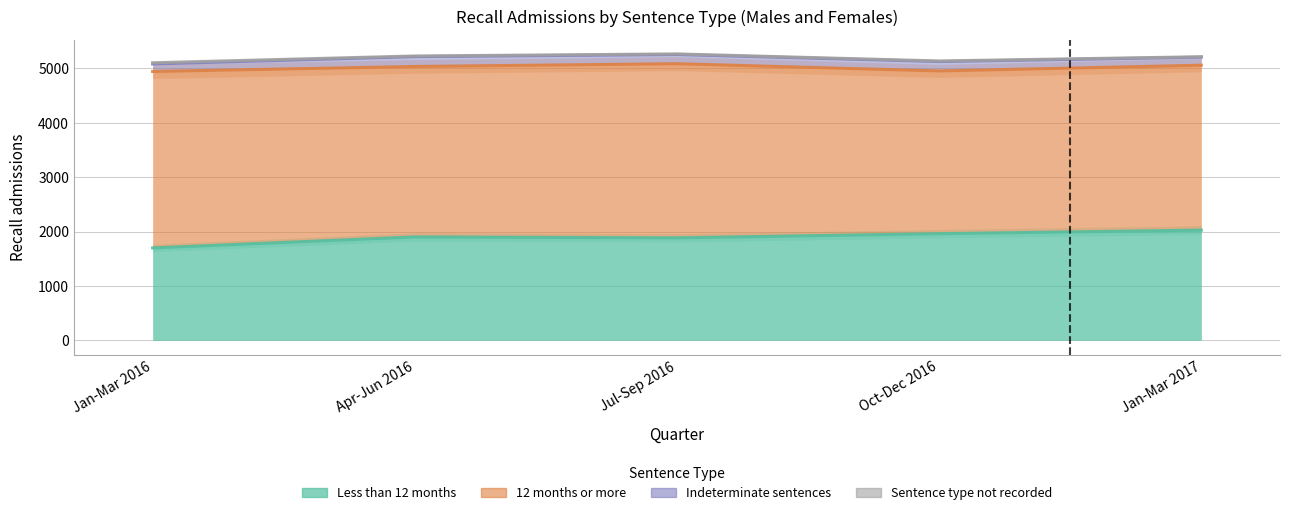

What is the sum of the Indeterminate sentences values at Oct-Dec 2016 and Apr-Jun 2016?

353